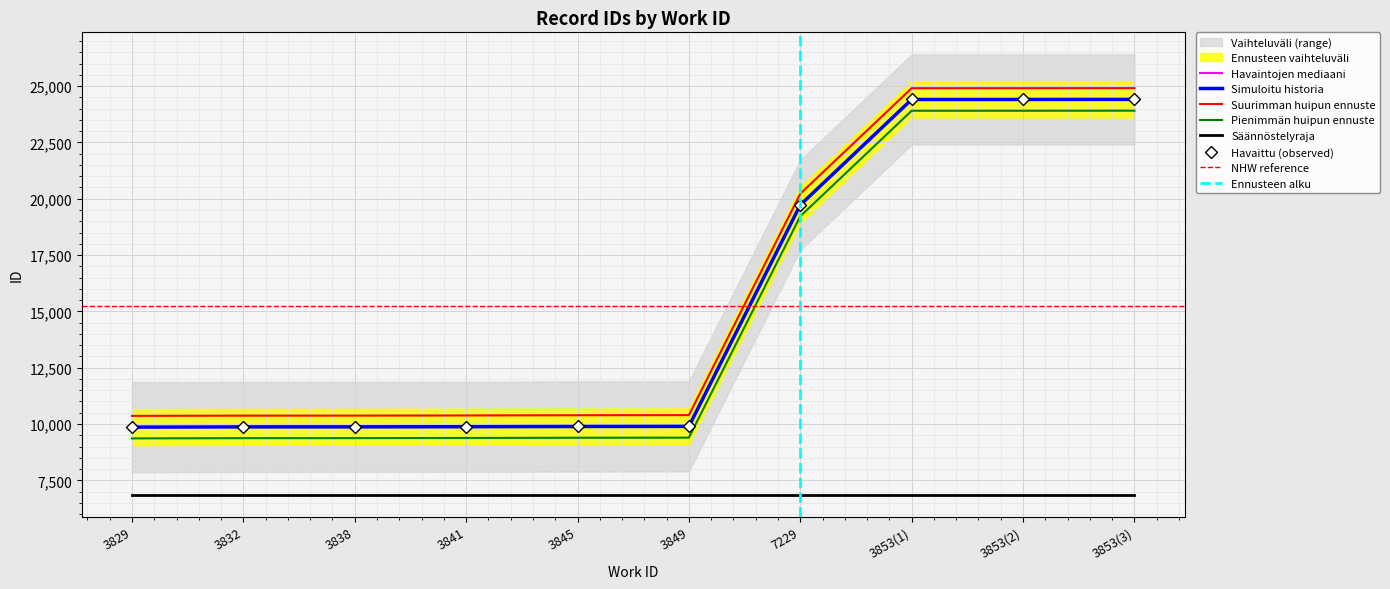

Which label corresponds to the smallest value in the chart?

3829